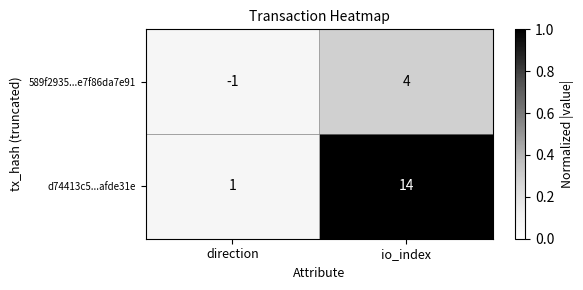

What is the sum of all d74413c5...afde31e values?

15